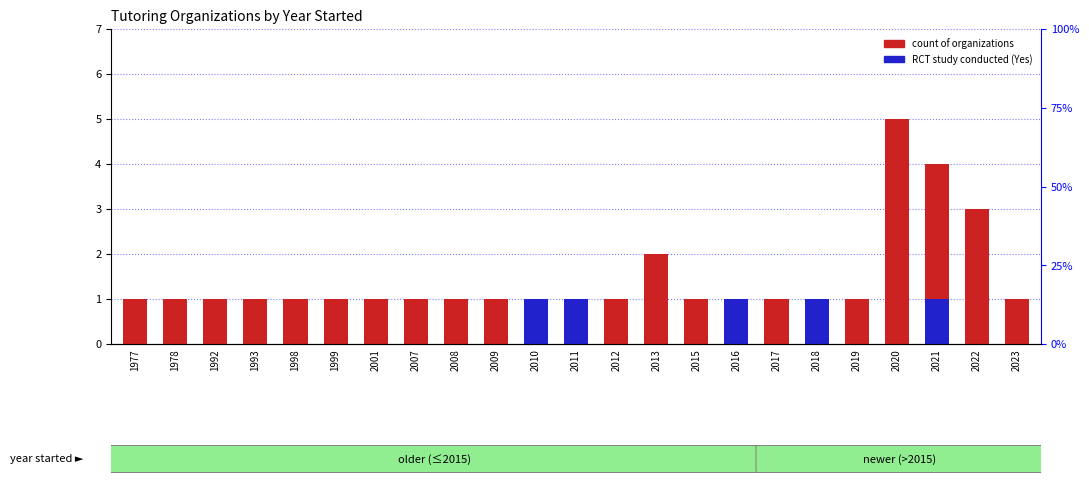

At how many categories does at least one series exceed 3?

2